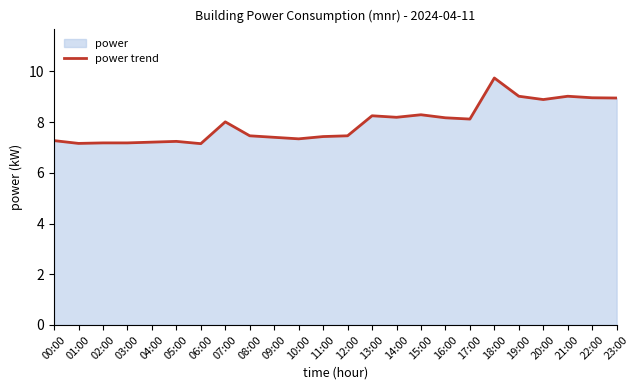

Does the chart have visible grid lines?

No